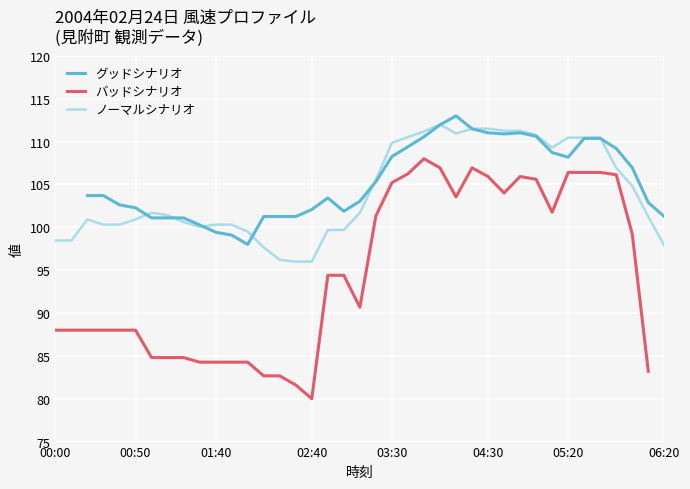

What is the lowest value of the ノーマルシナリオ series?

96.0